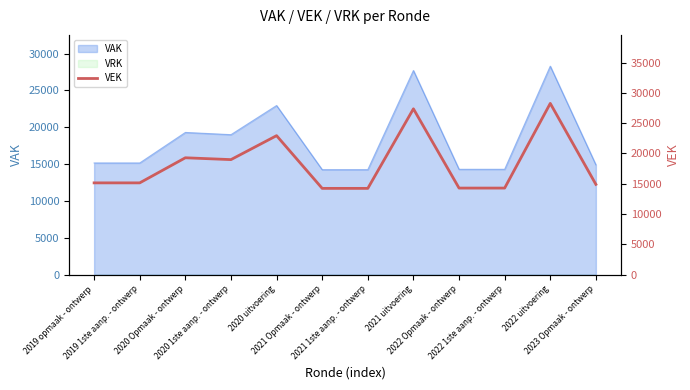

True or false: there are more than 0 points higher than both neighbors.

True